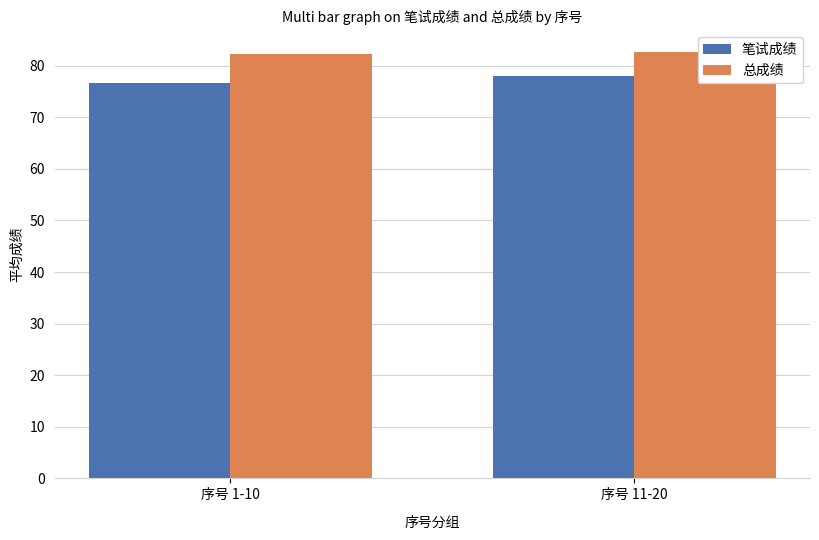

What is the value of the 总成绩 bar at the 2nd from the left?

82.7